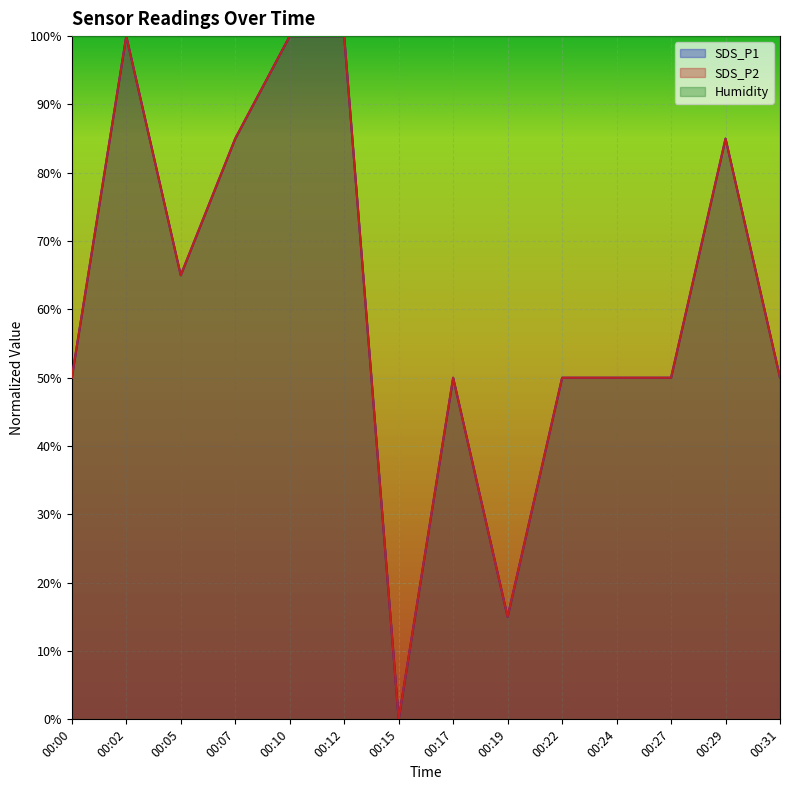

What is the sum of the SDS_P1 values at 00:22 and 00:05?

1.2